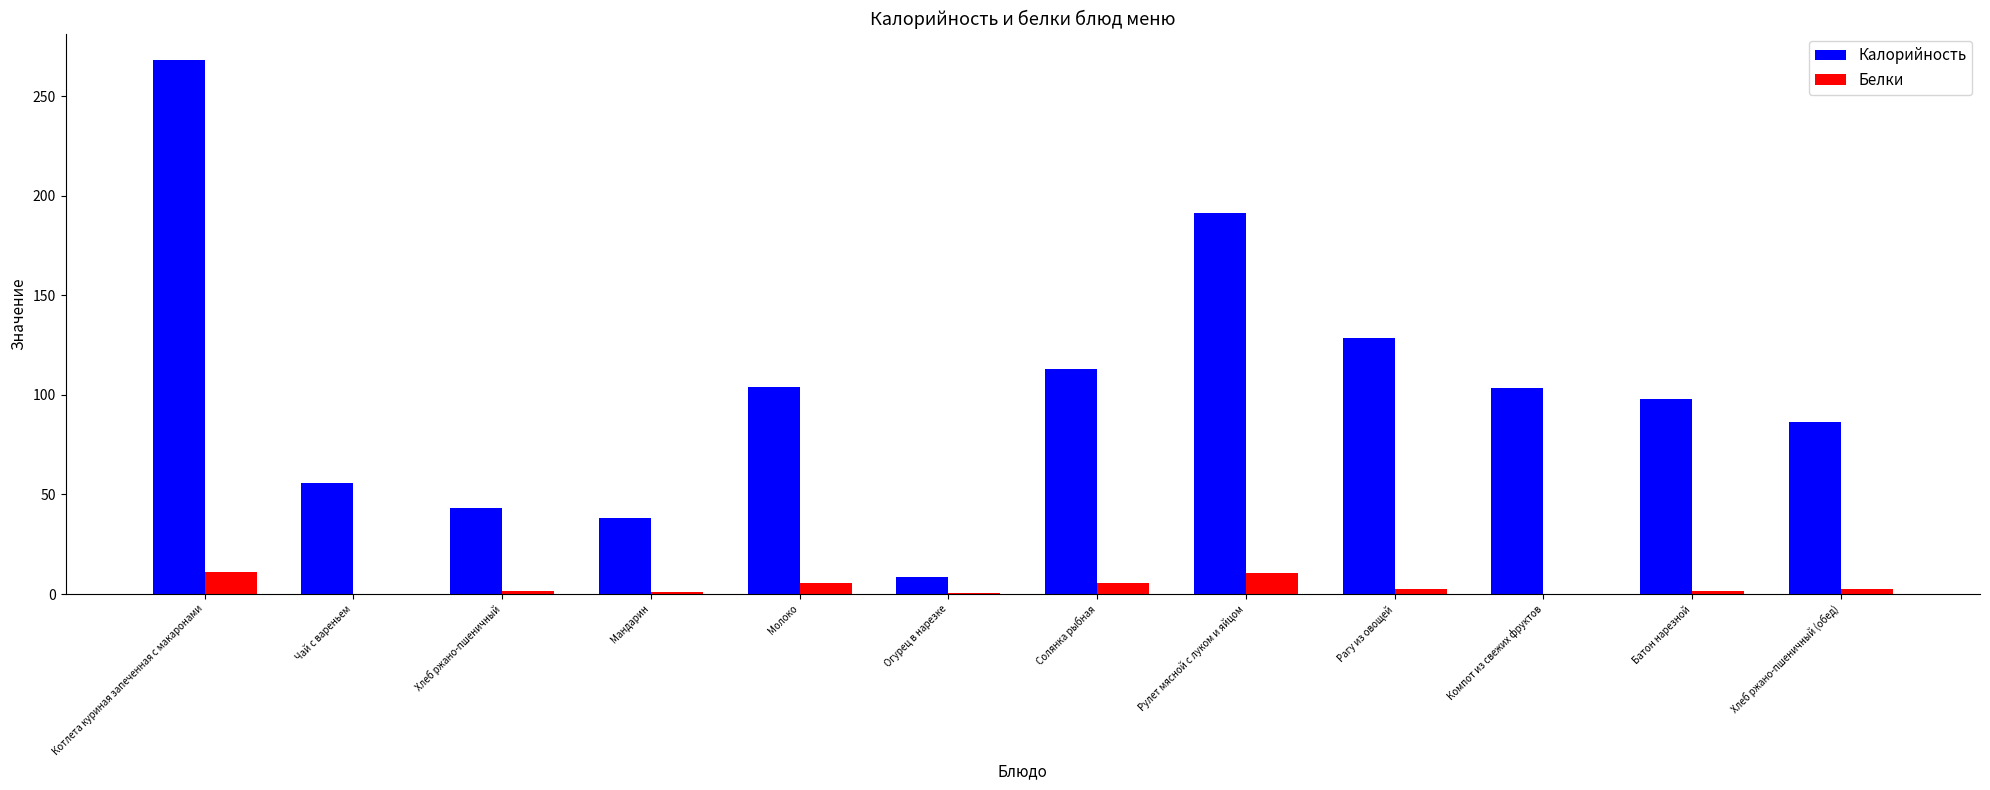

What is the sum of the Калорийность values at Батон нарезной and Рулет мясной с луком и яйцом?

289.0